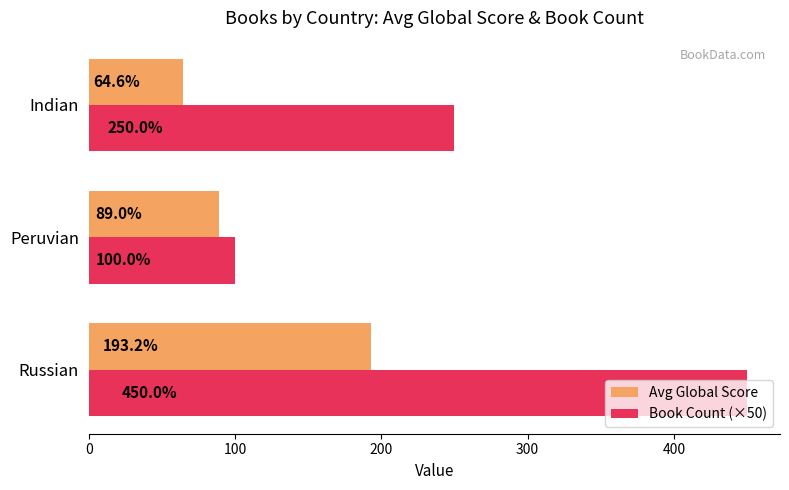

What is the average value of the Avg Global Score series?

115.6